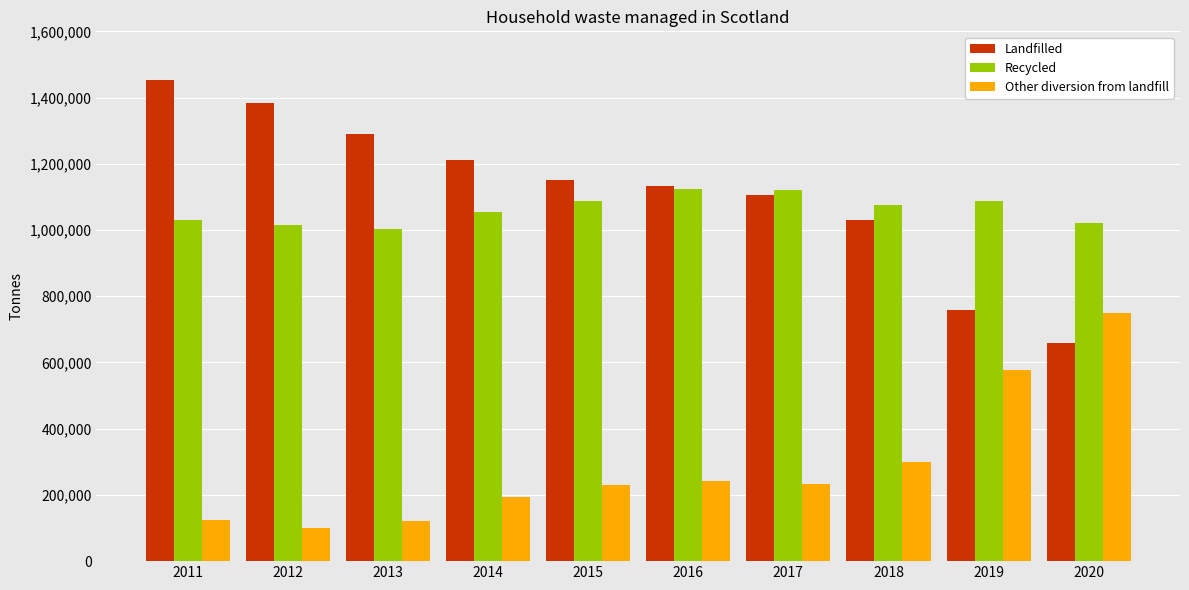

List the series in order of their peak value, highest first.

Landfilled, Recycled, Other diversion from landfill